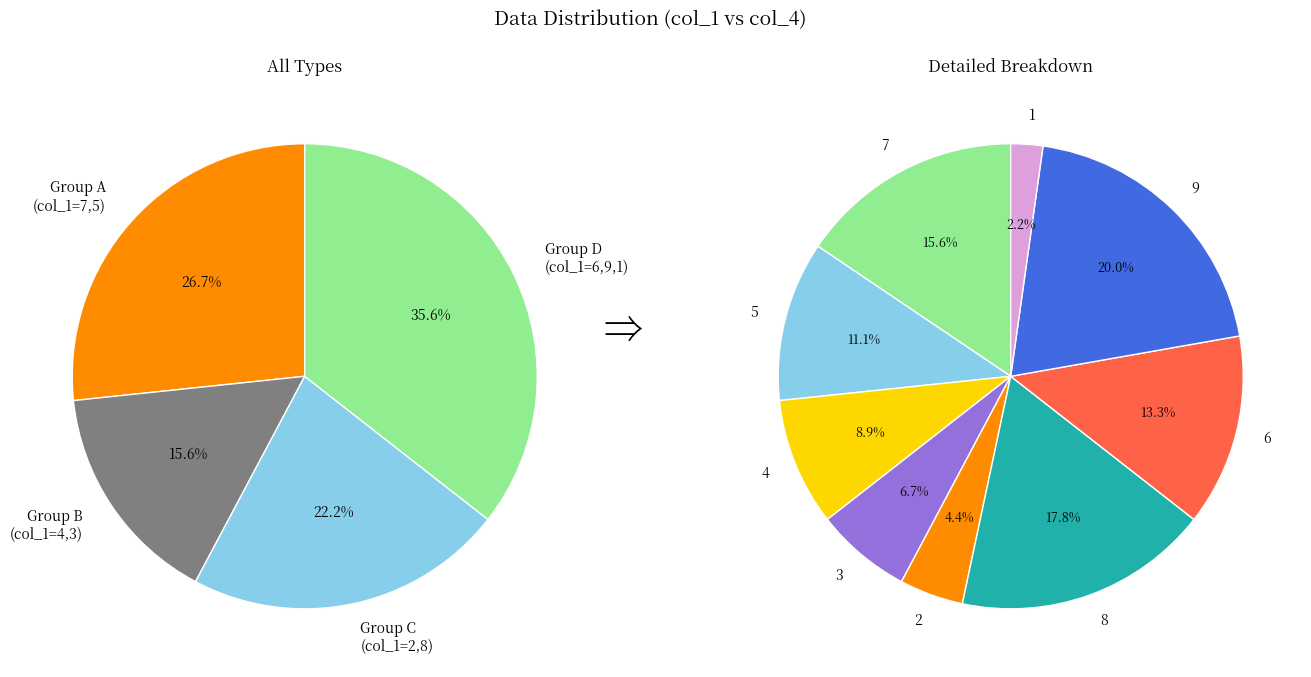

To the nearest percent, what is the combined percentage of 6 and 8?

31%